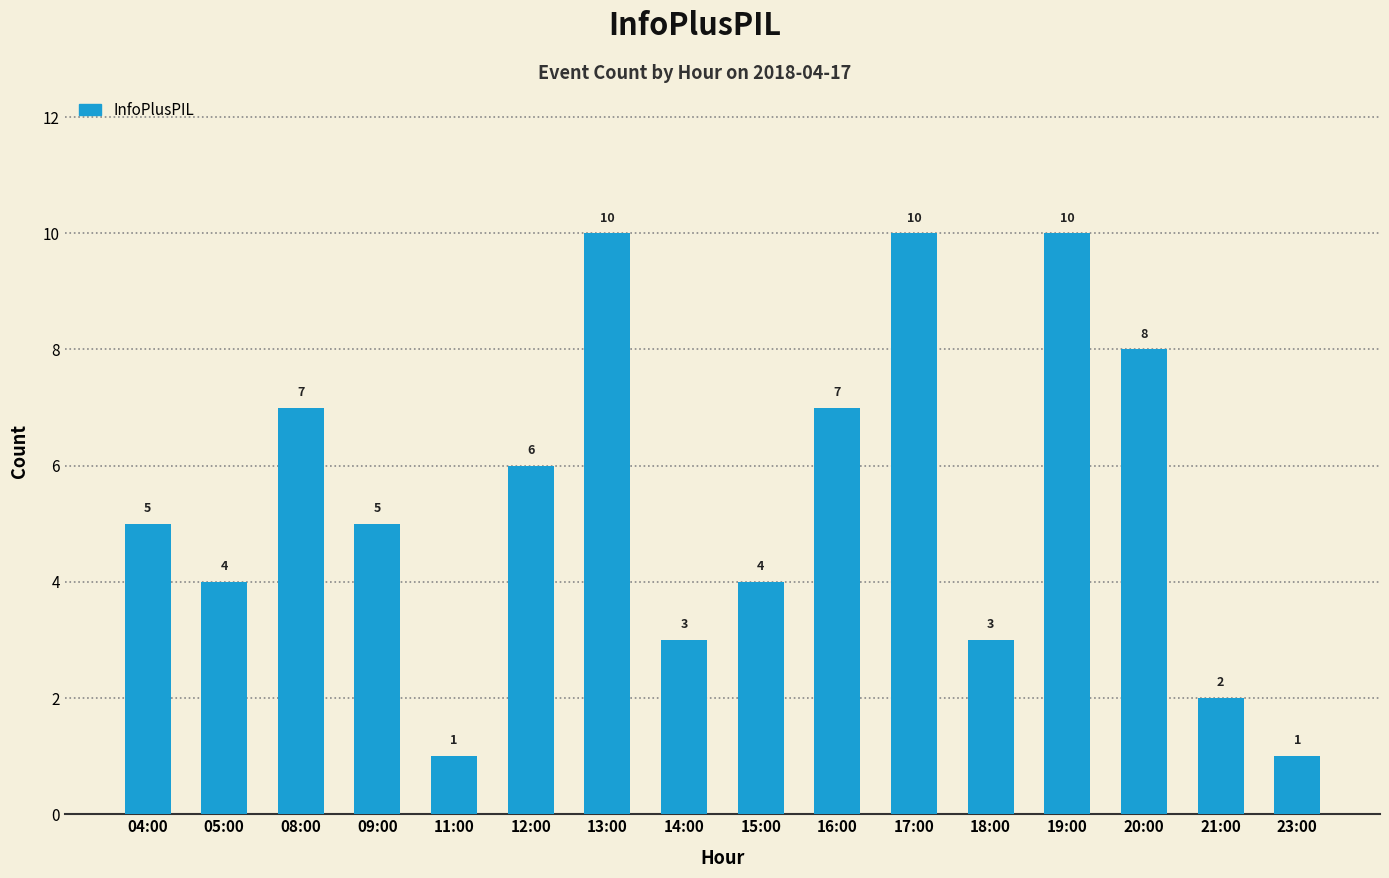

What is the greatest value displayed?

10